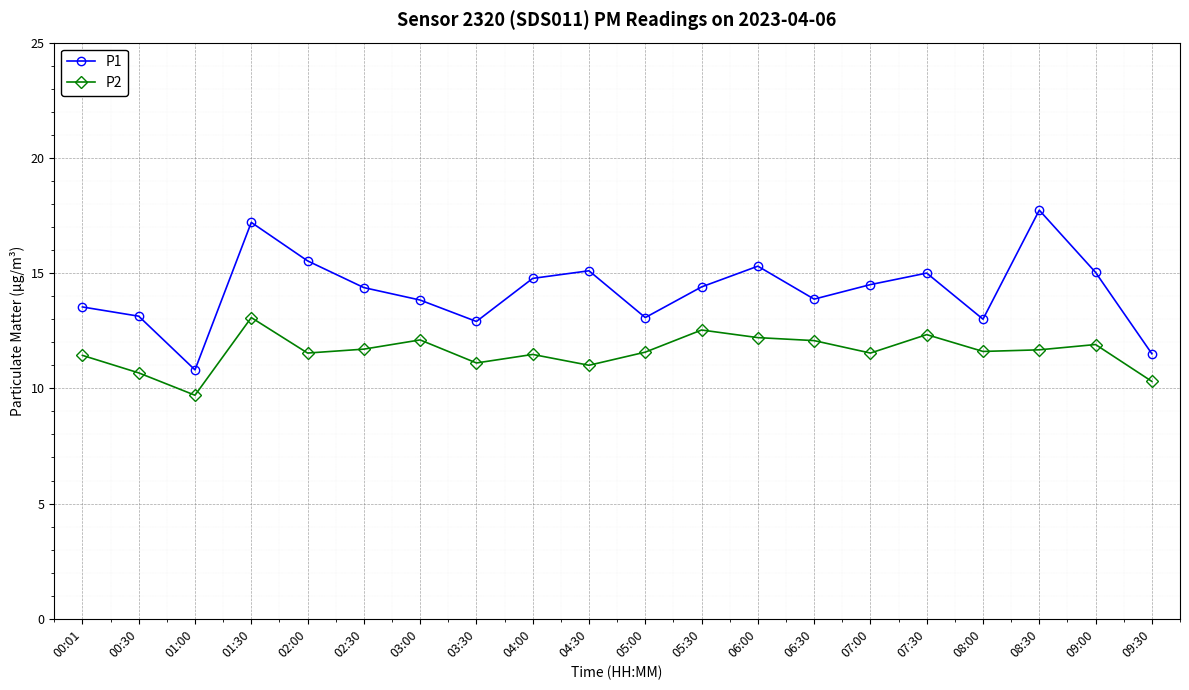

The value of P2 at 02:30 is 6.2. True or false?

False